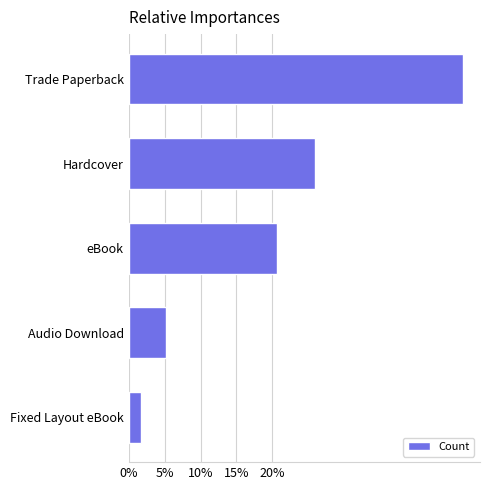

Does the chart contain any negative values?

No